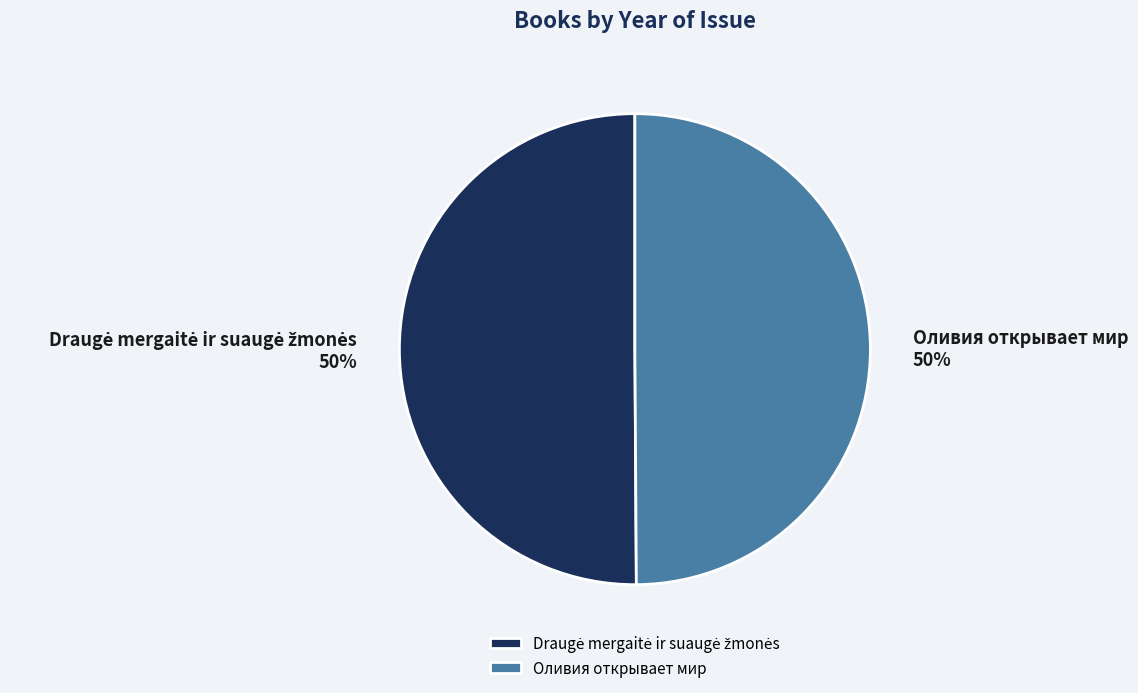

What percentage is the Оливия открывает мир slice, to the nearest percent?

50%